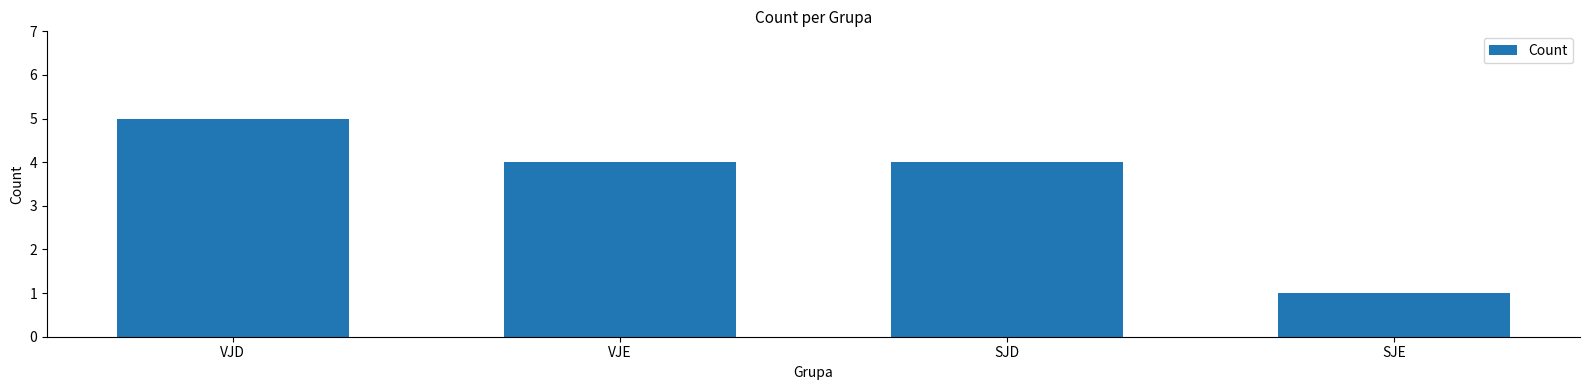

At which category does the chart reach its minimum across all series?

SJE